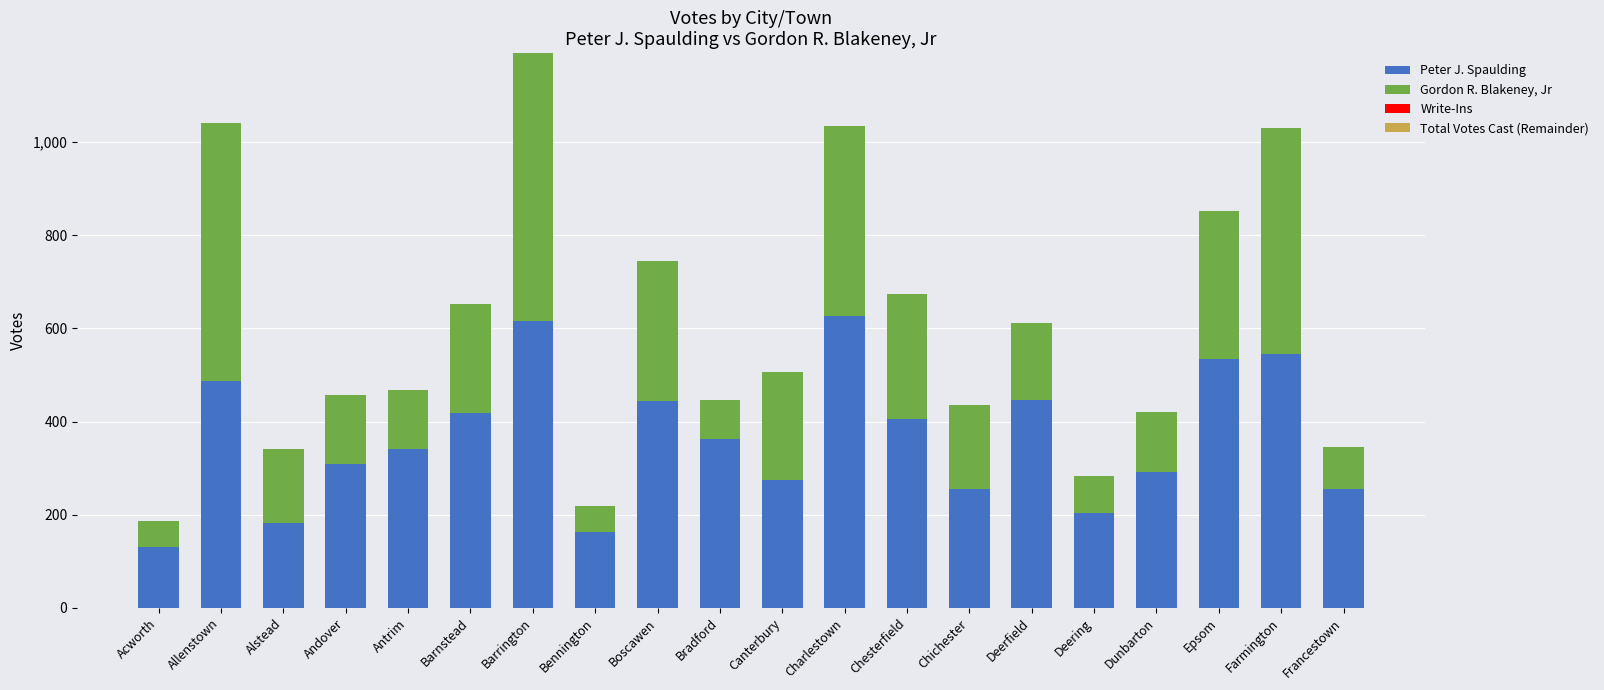

Which category has the lowest value in the Peter J. Spaulding series?

Acworth